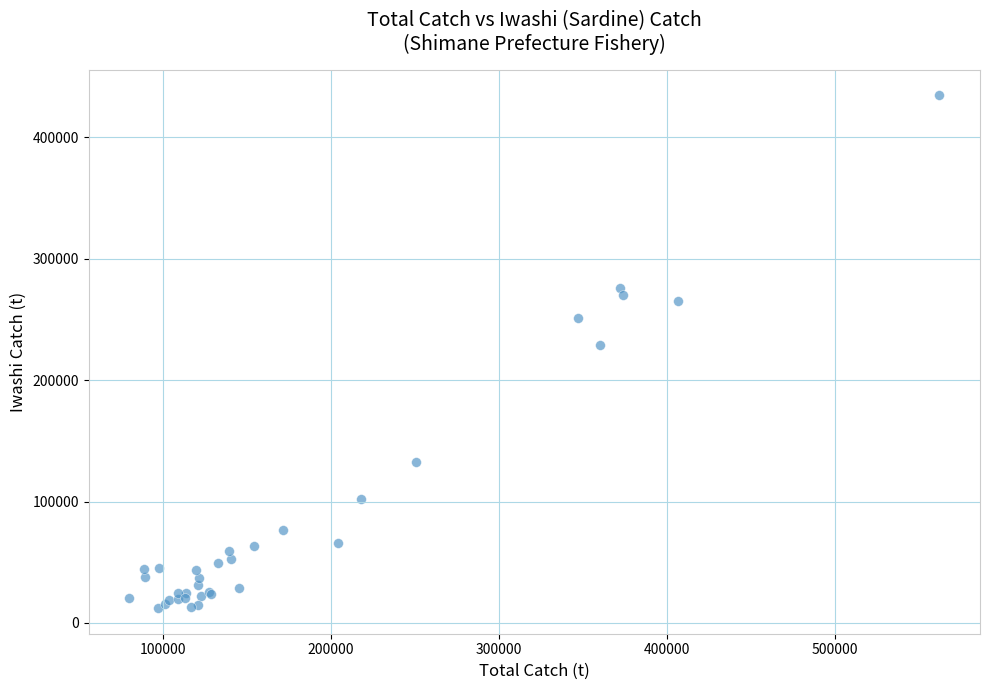

What Y value in the scatter plot is closest to 223439?

228652